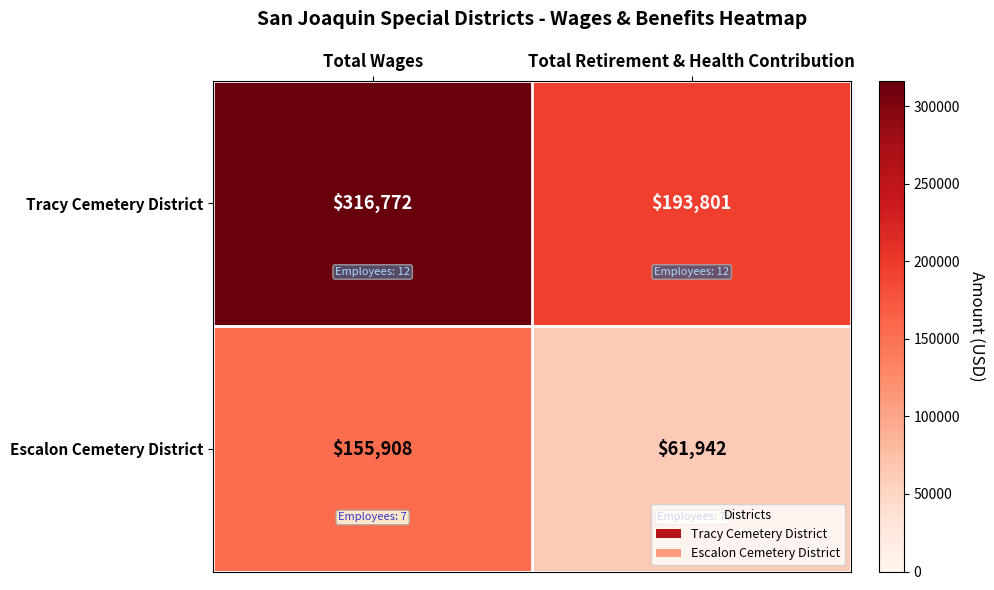

Between Total Wages and Total Retirement & Health Contribution, which series saw the biggest shift?

Tracy Cemetery District